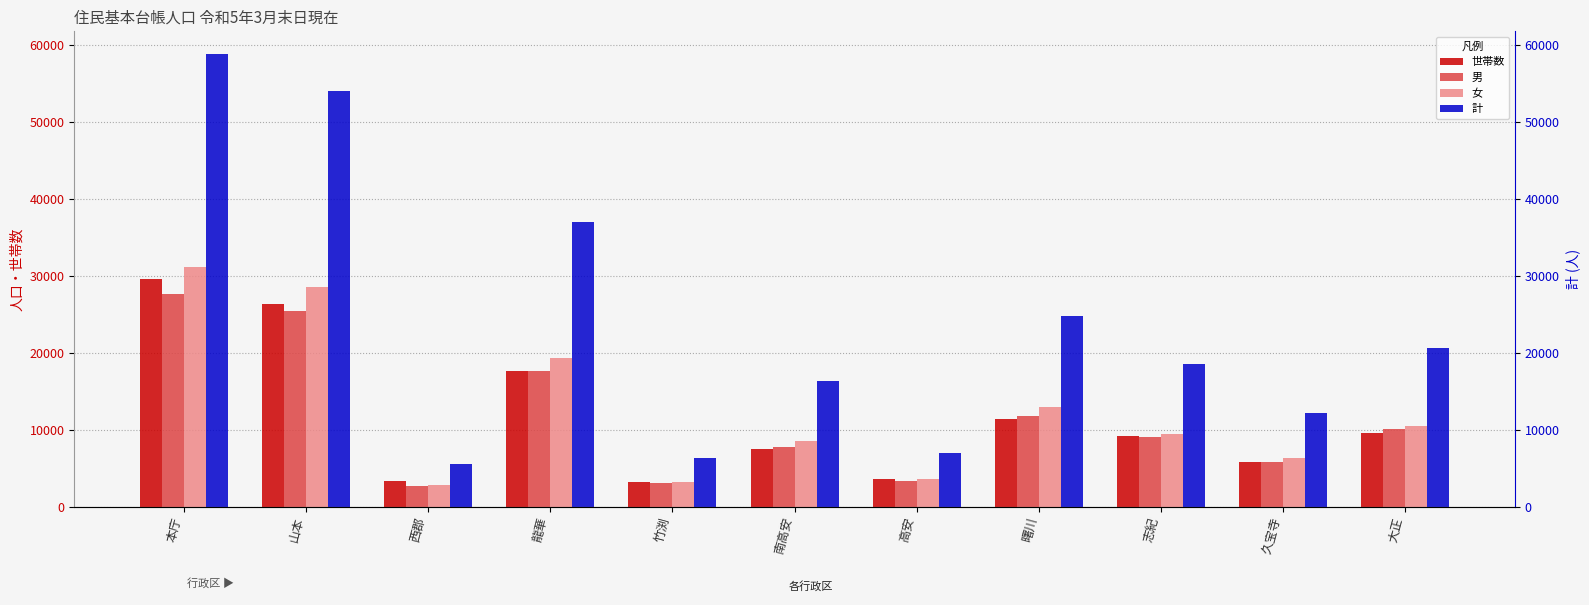

True or false: 男 has a value of 27707 at 本庁.

True